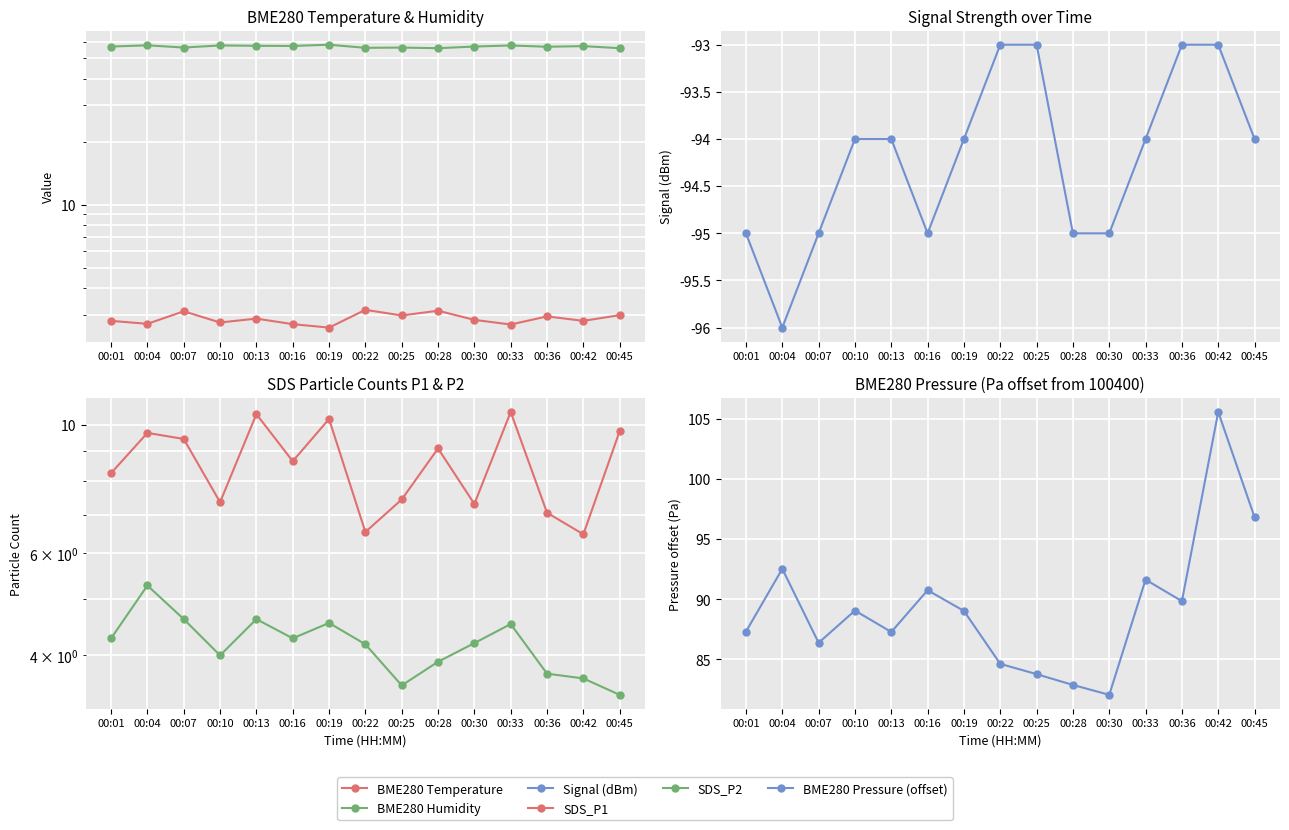

What is the maximum value for BME280 Pressure (offset)?

105.6